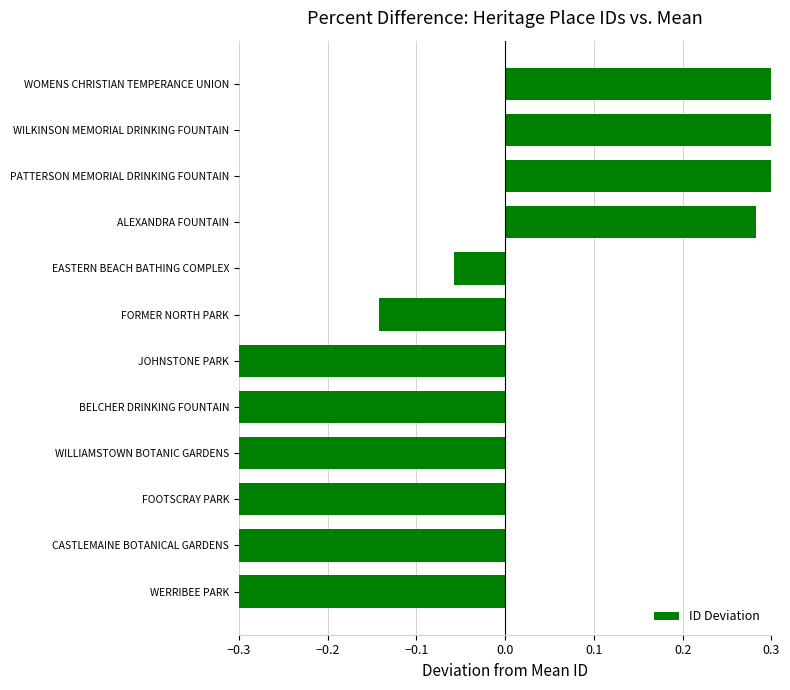

Are the bars horizontal?

Yes